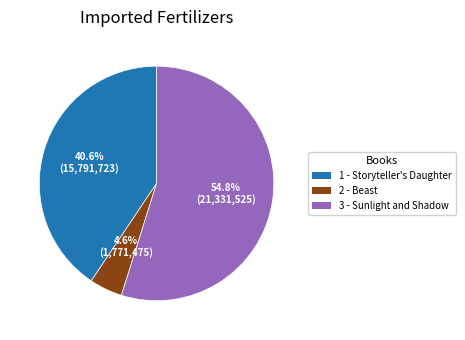

How many segments does this pie chart have?

3